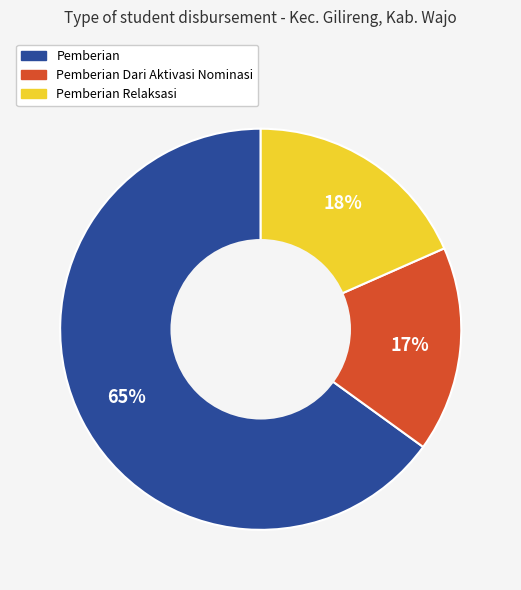

To the nearest percent, what is the difference between the largest and smallest slice percentages?

48%